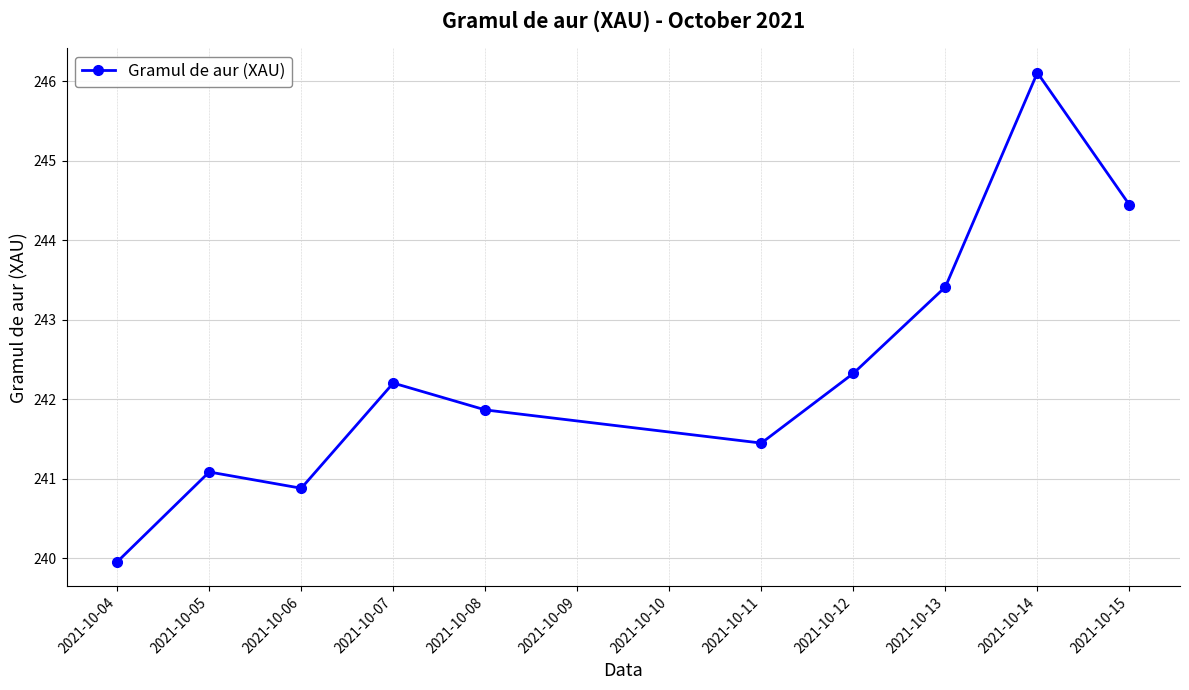

Approximately how many times larger is the value at 2021-10-06 compared to 2021-10-11?

1.0